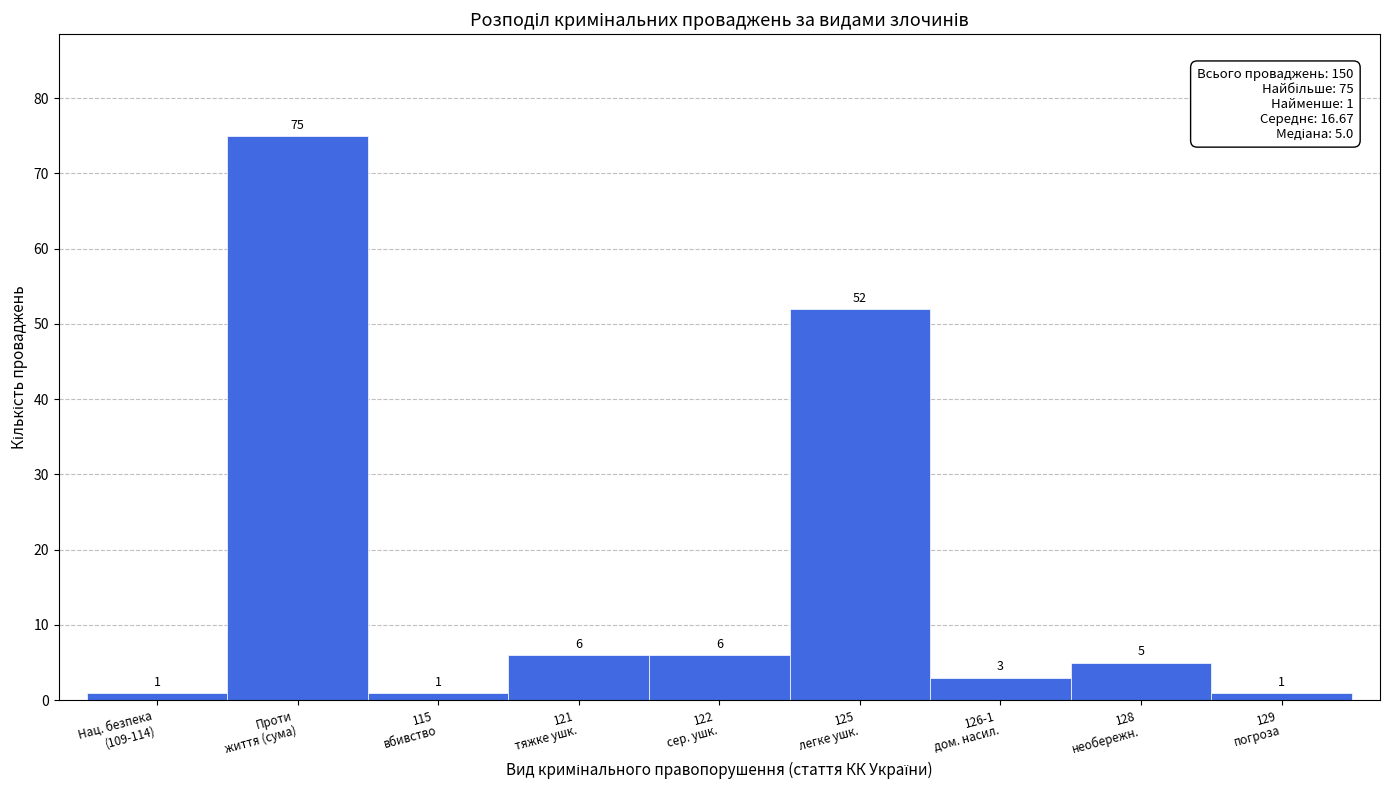

Reading left to right, transcribe all the data shown in this chart.

1	75	1	6	6	52	3	5	1